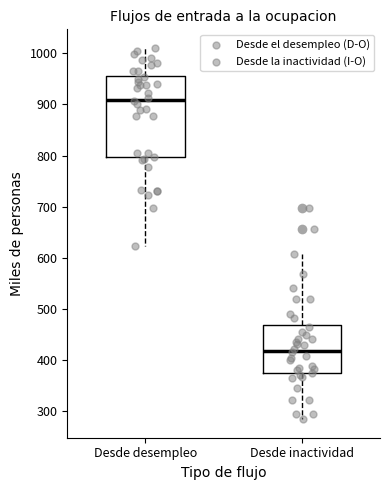

Where is the upper edge of the box for Desde desempleo on the y-axis? The values are not printed on the chart, so give them approximately, as read against the axis.

960